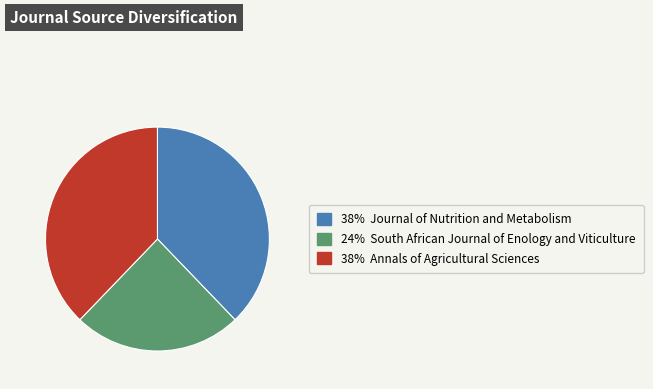

How many segments does this pie chart have?

3